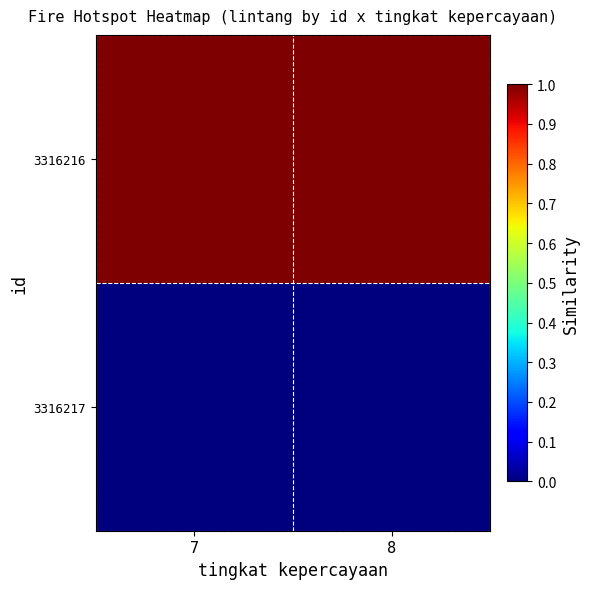

Which label corresponds to the smallest value in the chart?

7